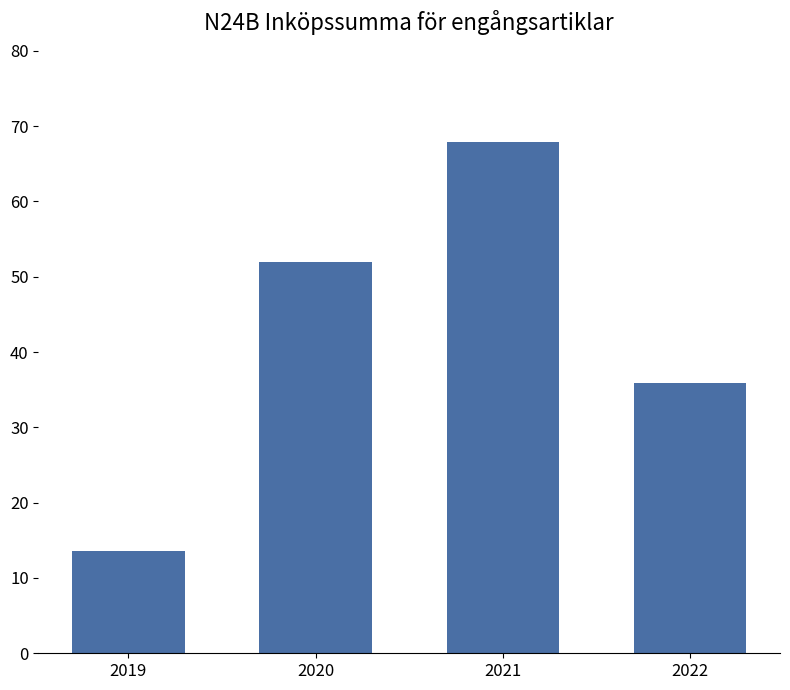

Reading left to right, transcribe all the data shown in this chart.

13.6	52.0	67.9	35.9